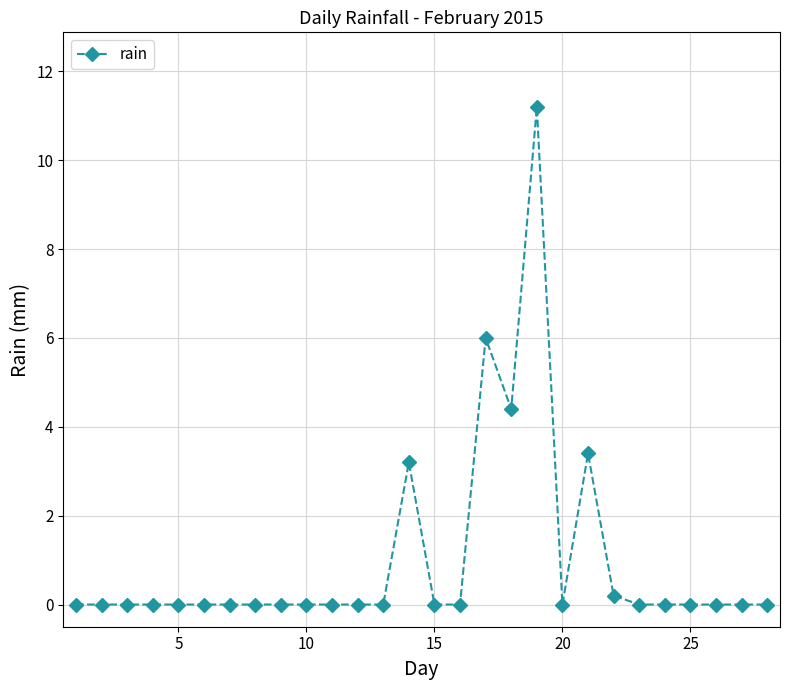

What is the greatest value displayed?

11.2